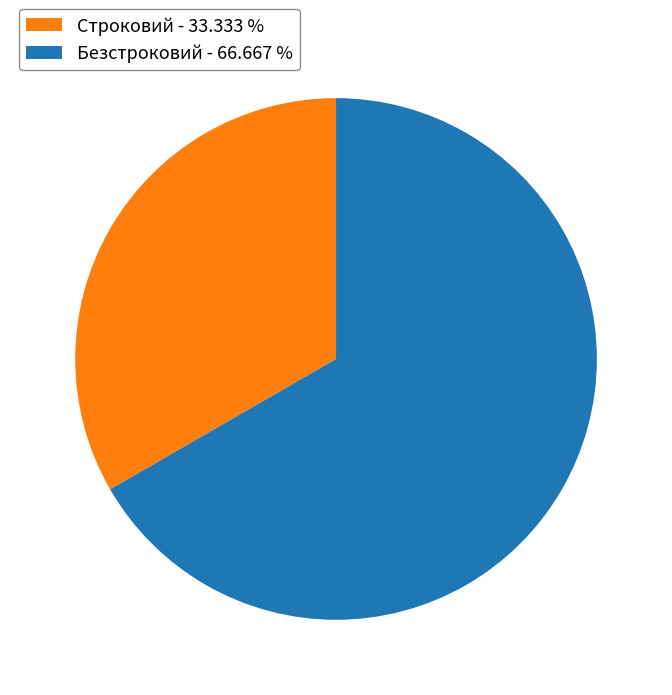

Which category accounts for the majority?

Безстроковий